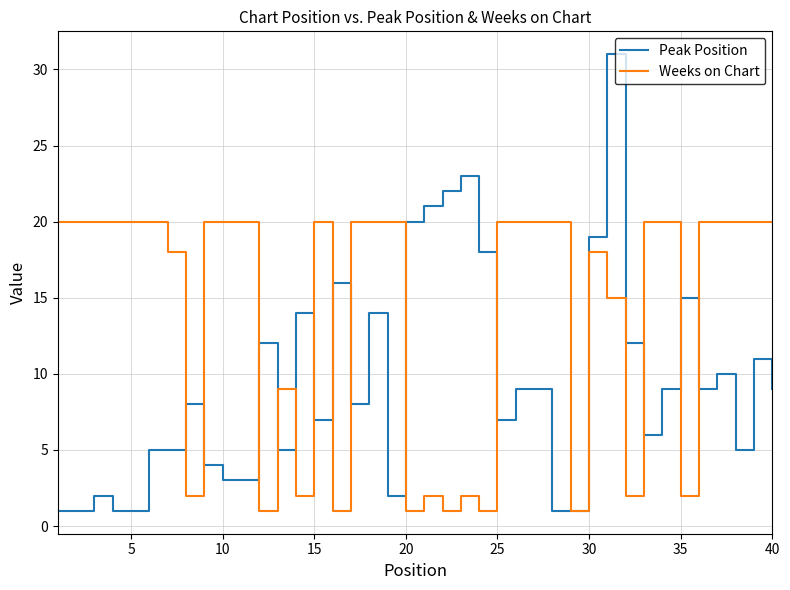

What are all the series names shown in the legend?

Peak Position, Weeks on Chart